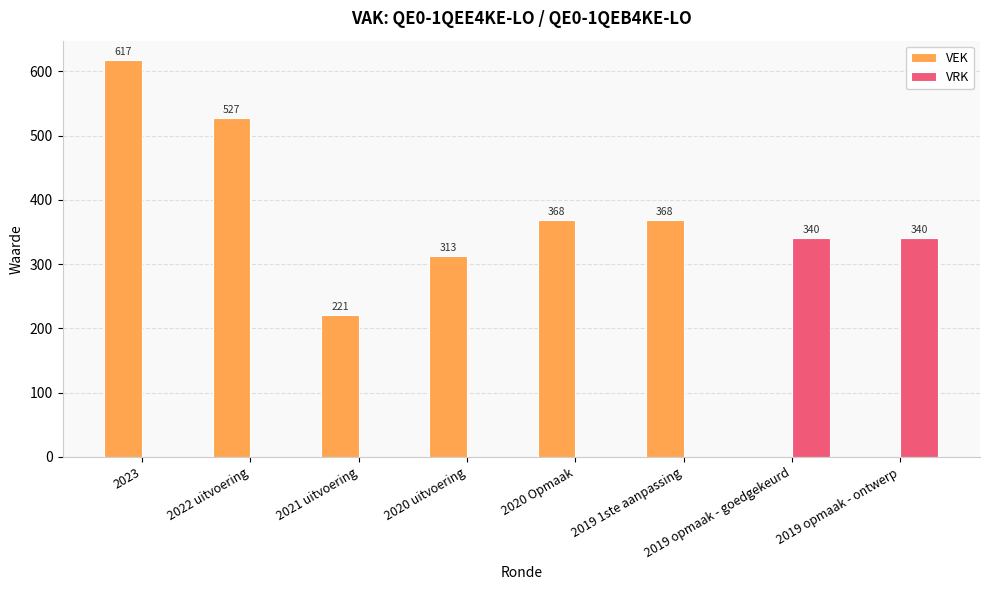

Which series changed the most between 2023 and 2019 1ste aanpassing?

VEK